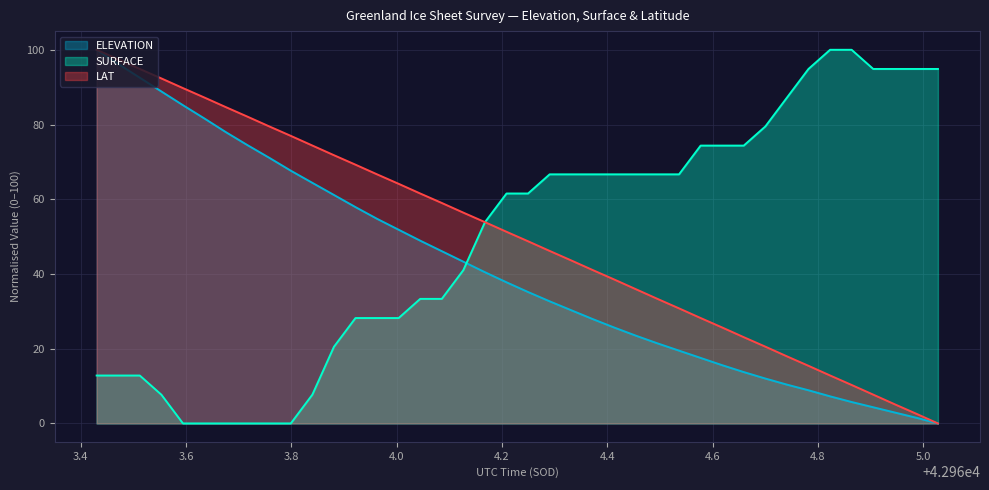

How many lines are shown in the chart?

3